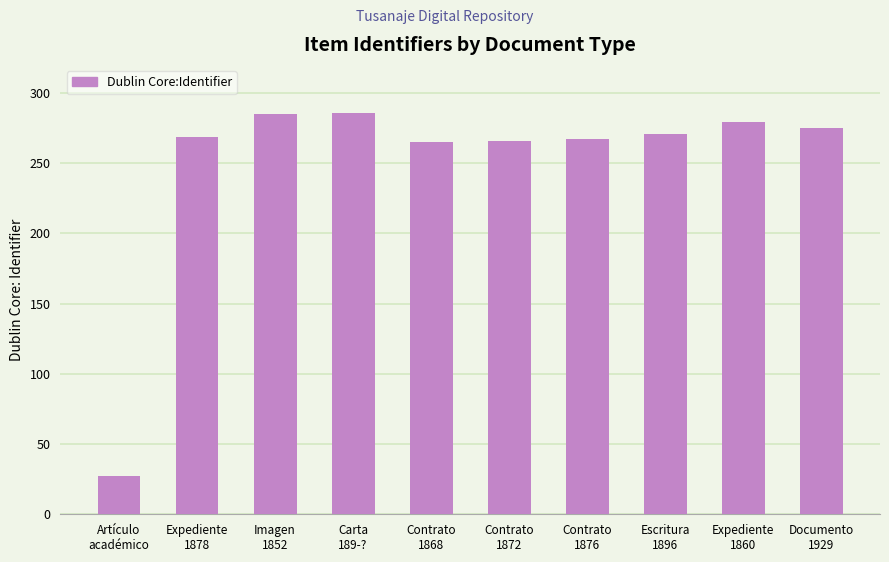

Count the number of categories in the chart.

10